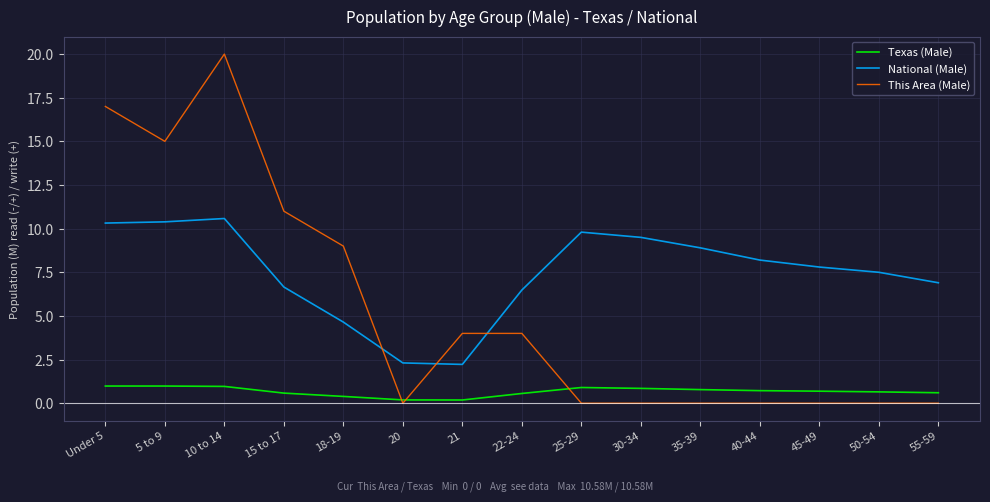

What are all the series names shown in the legend?

Texas (Male), National (Male), This Area (Male)